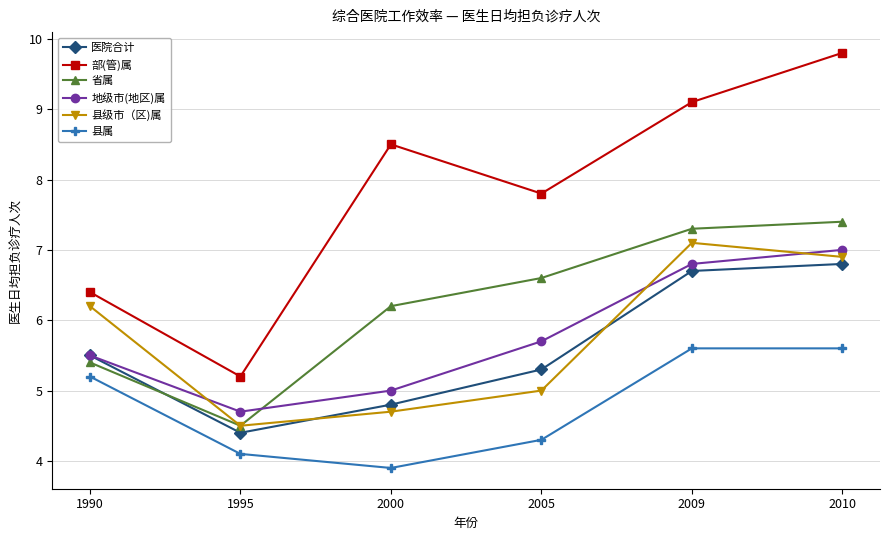

How many series are shown in this chart?

6